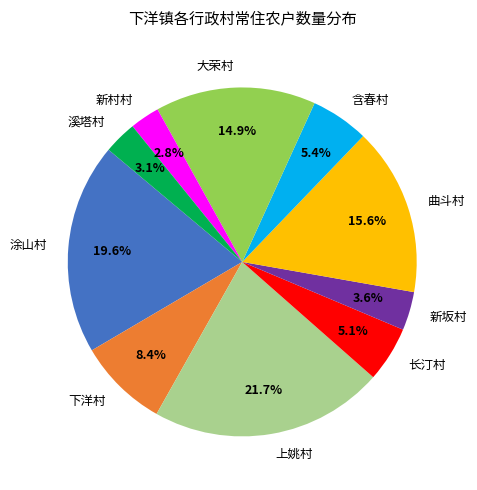

Which slice is the largest?

上姚村